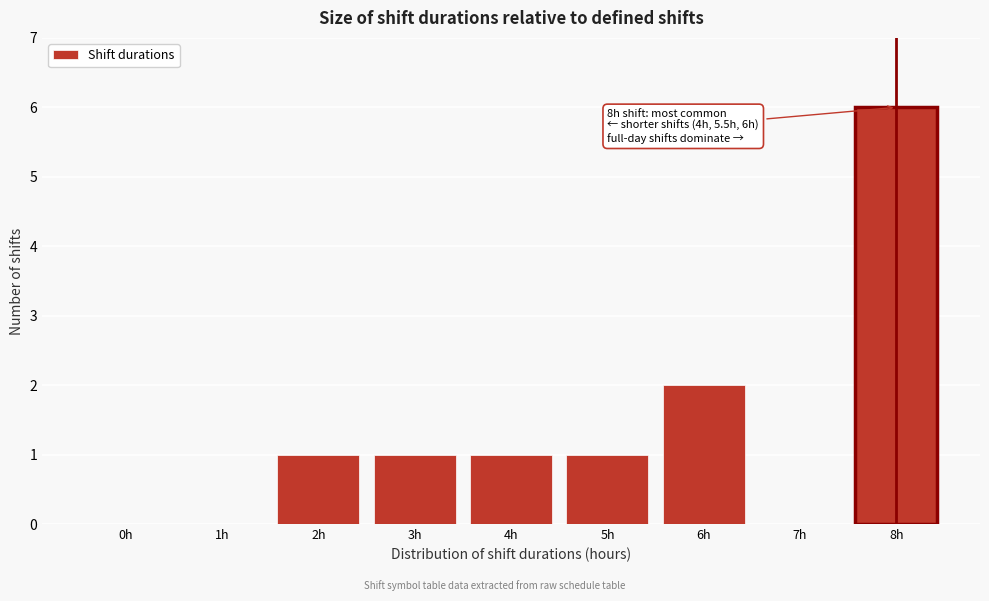

Reading right to left, what are all the values shown in this chart?

8h=6	7h=0	6h=2	5h=1	4h=1	3h=1	2h=1	1h=0	0h=0